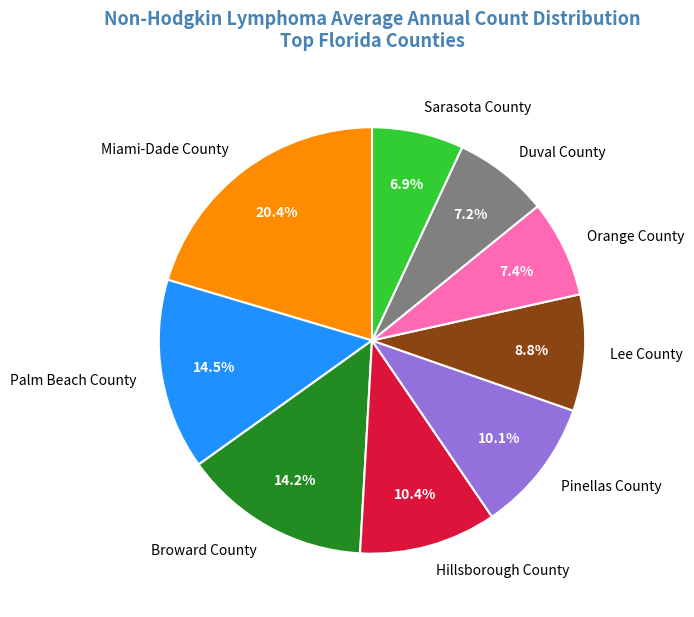

To the nearest percent, what is the combined percentage of Palm Beach County and Lee County?

23%